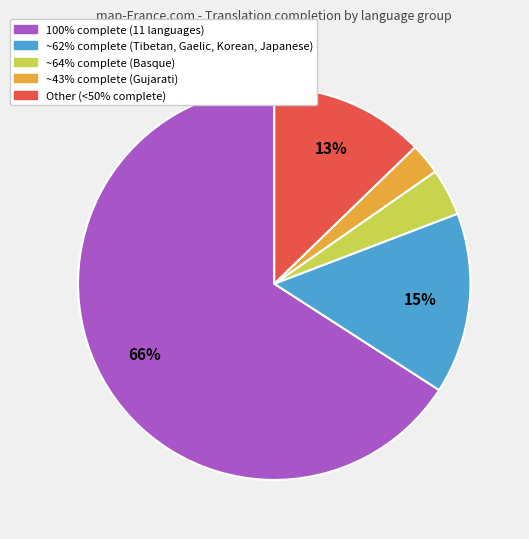

To the nearest percent, what is the average slice percentage?

20%